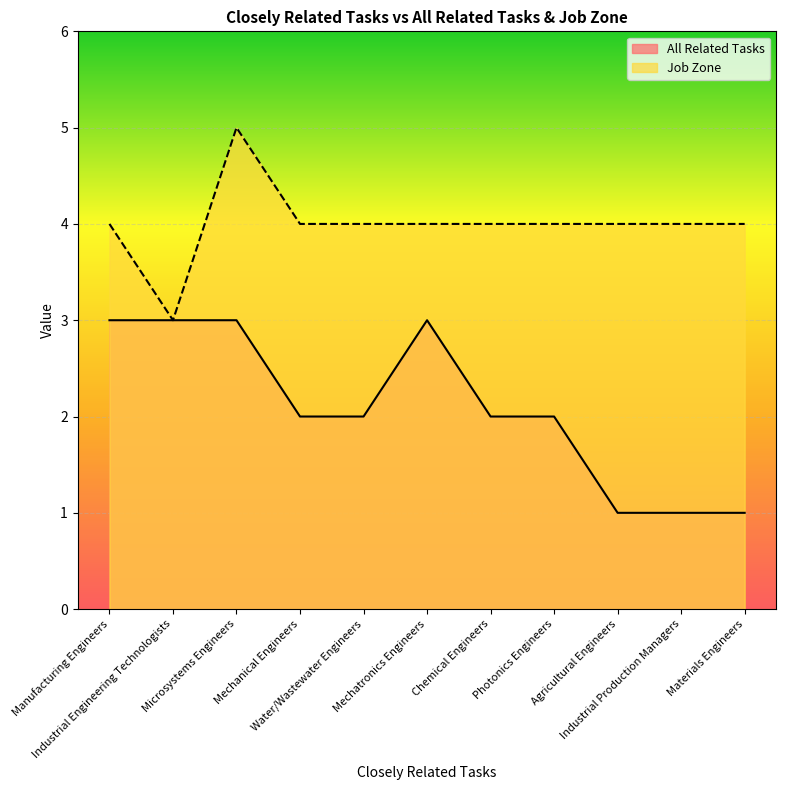

What is the spread (max minus min) of values at Chemical Engineers?

2